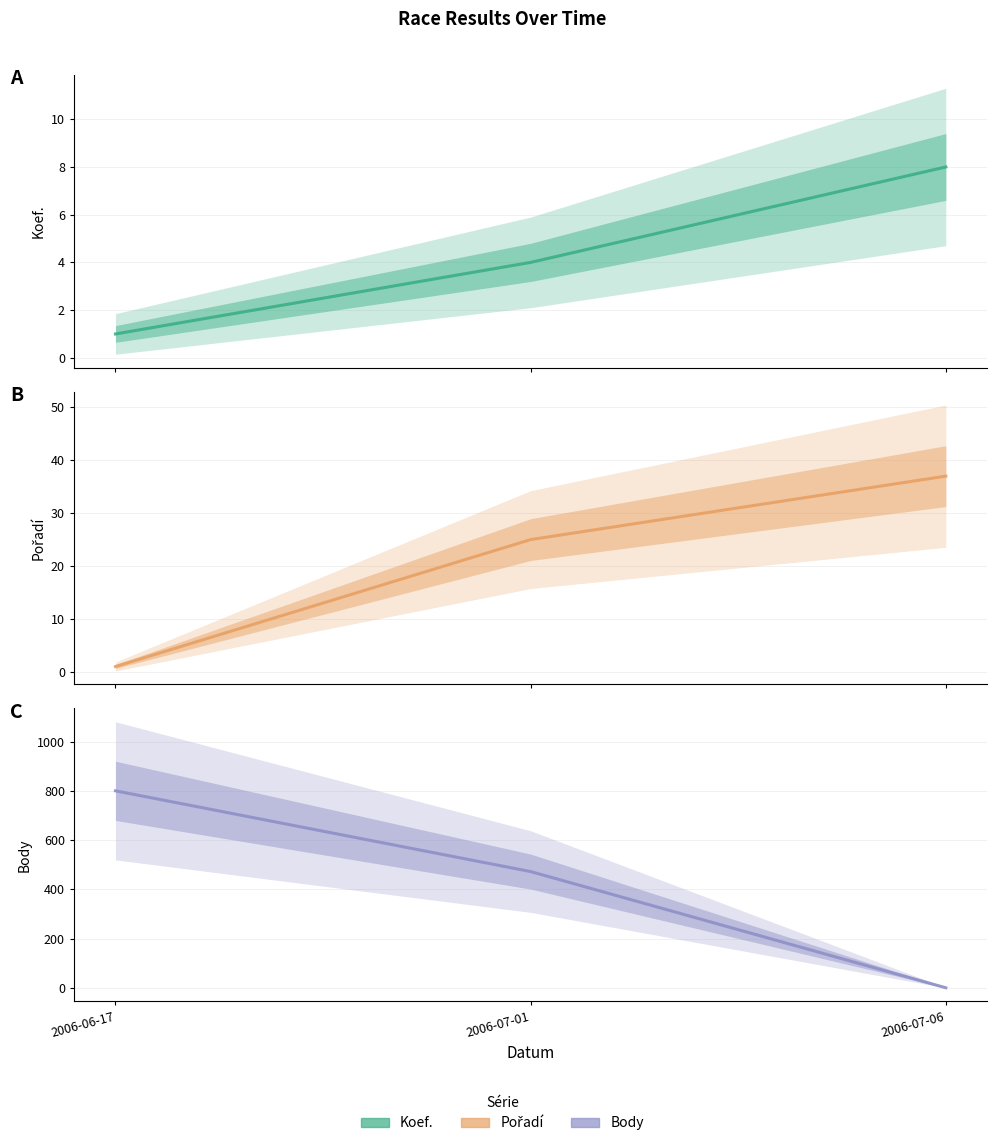

Reading left to right, what are all the values shown in this chart?

Koef.: 2006-06-17=1	2006-07-01=4	2006-07-06=8
Pořadí: 2006-06-17=1	2006-07-01=25	2006-07-06=37
Body: 2006-06-17=800	2006-07-01=472	2006-07-06=0